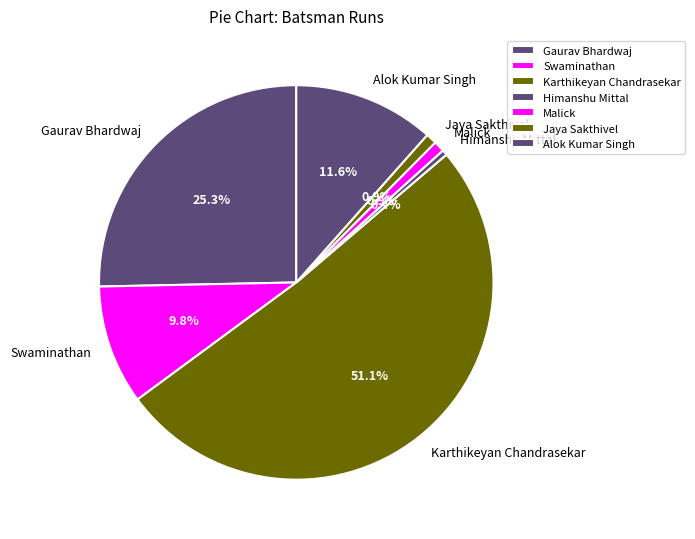

Which has a higher value, Gaurav Bhardwaj or Himanshu Mittal?

Gaurav Bhardwaj